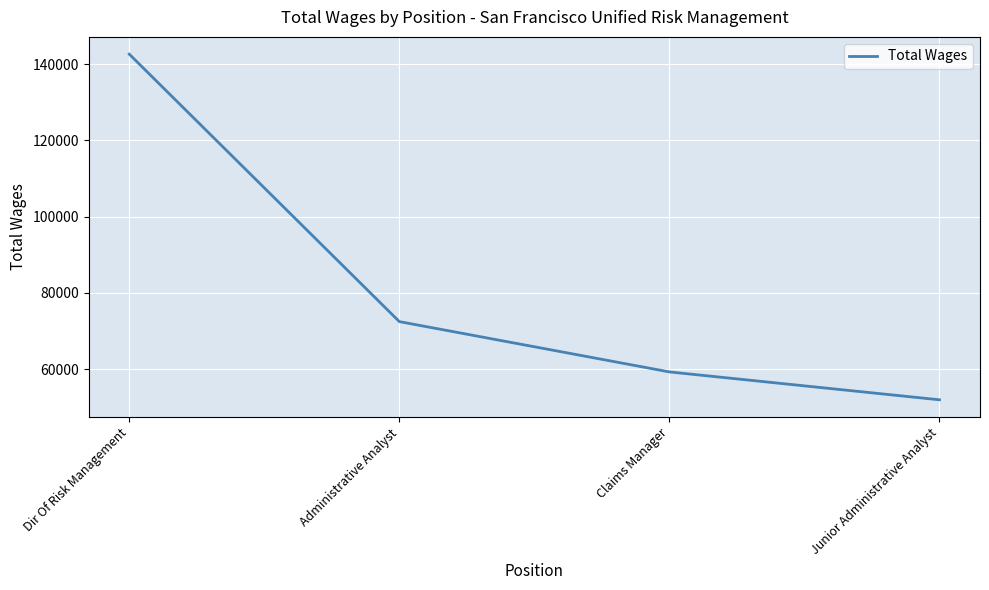

Rank the categories by value from lowest to highest.

Junior Administrative Analyst, Claims Manager, Administrative Analyst, Dir Of Risk Management